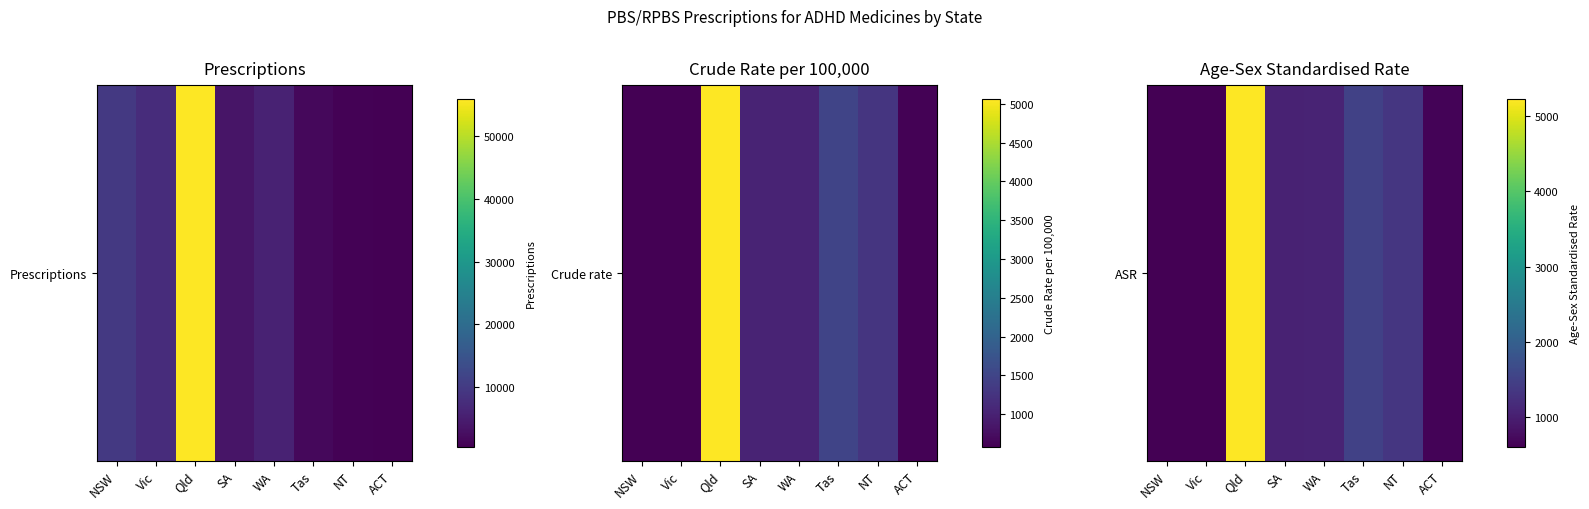

What is the smallest value displayed?

606